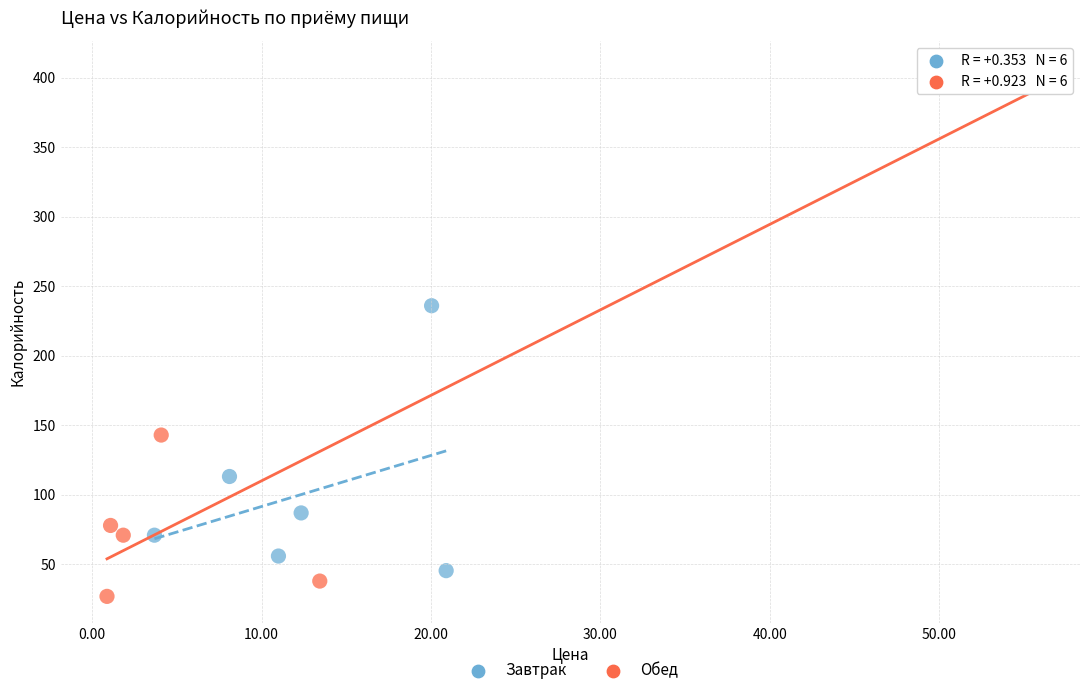

Which series has the largest Y range (max minus min)?

Обед